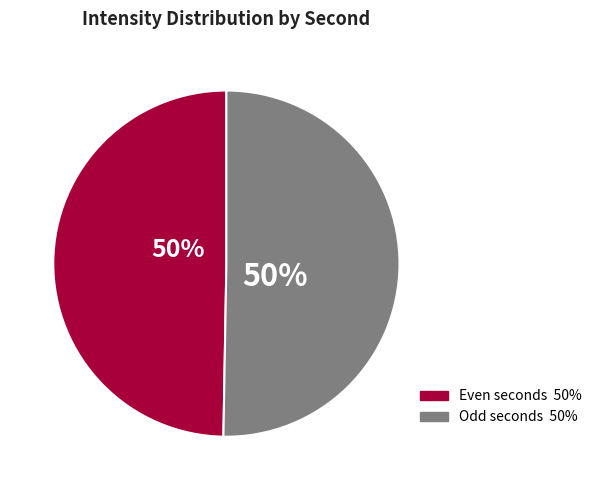

To the nearest percent, what is the average slice percentage?

50%